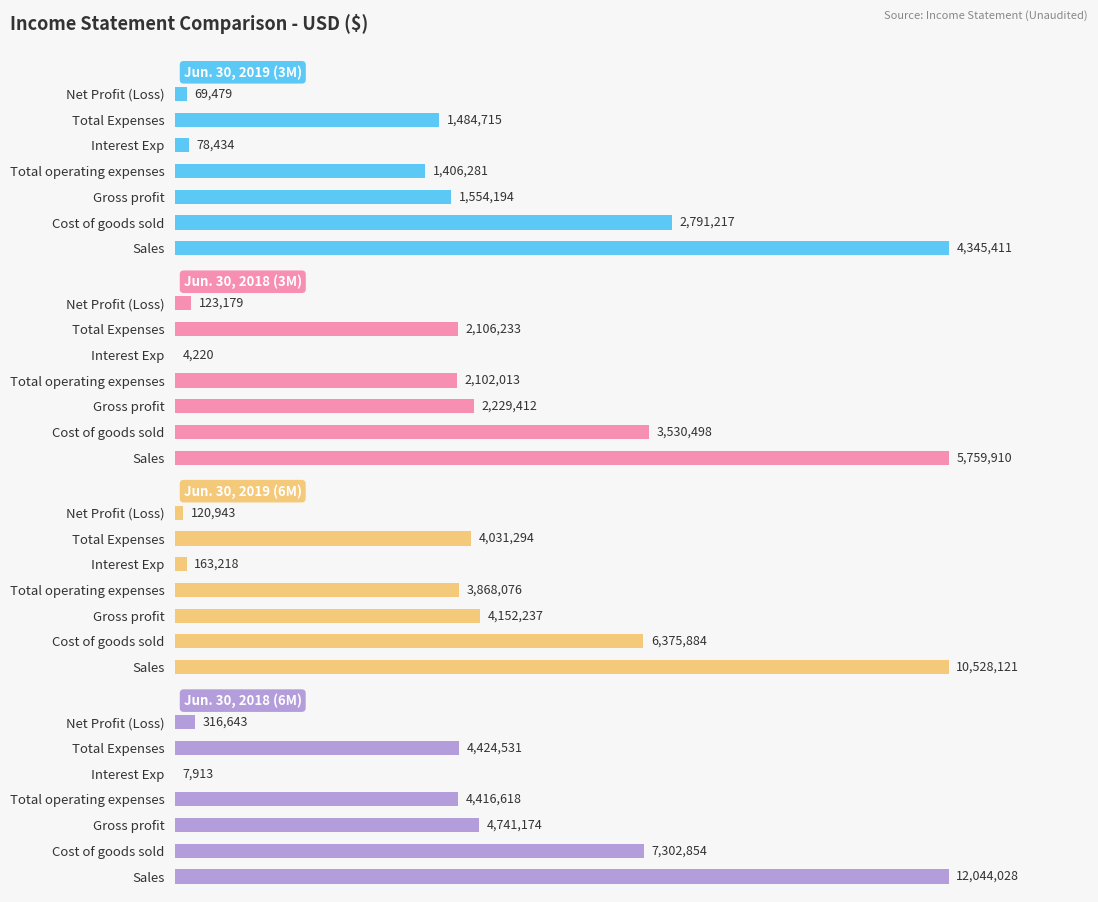

What is the value of the Jun. 30, 2018 (6M) bar at the 6th from the left?

4424531